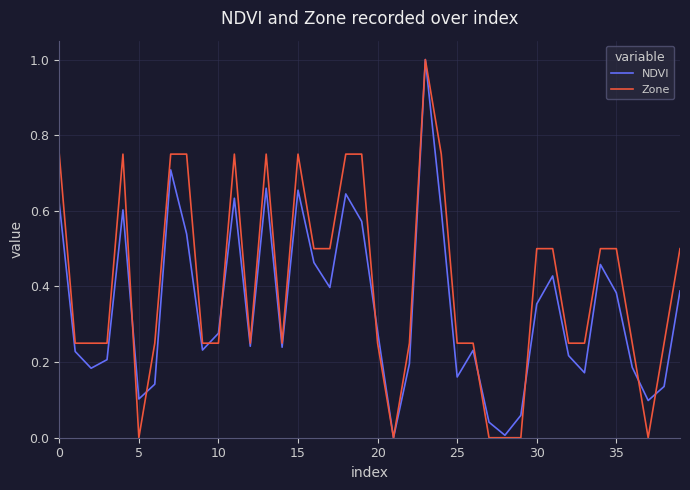

Rank the series by their average value, from lowest to highest.

NDVI, Zone